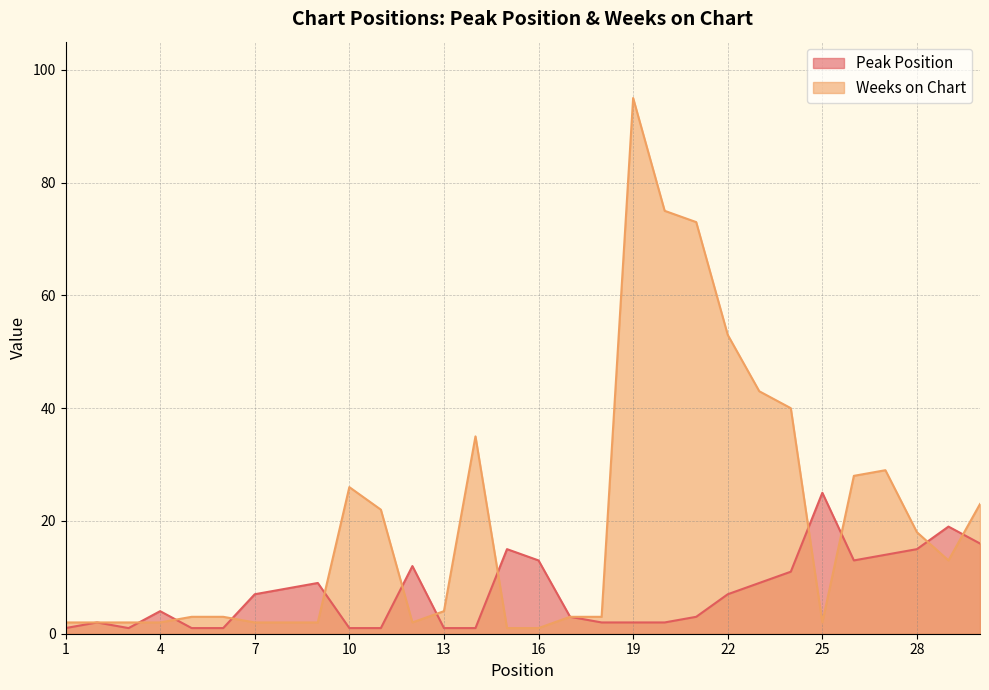

Does the chart have visible grid lines?

Yes